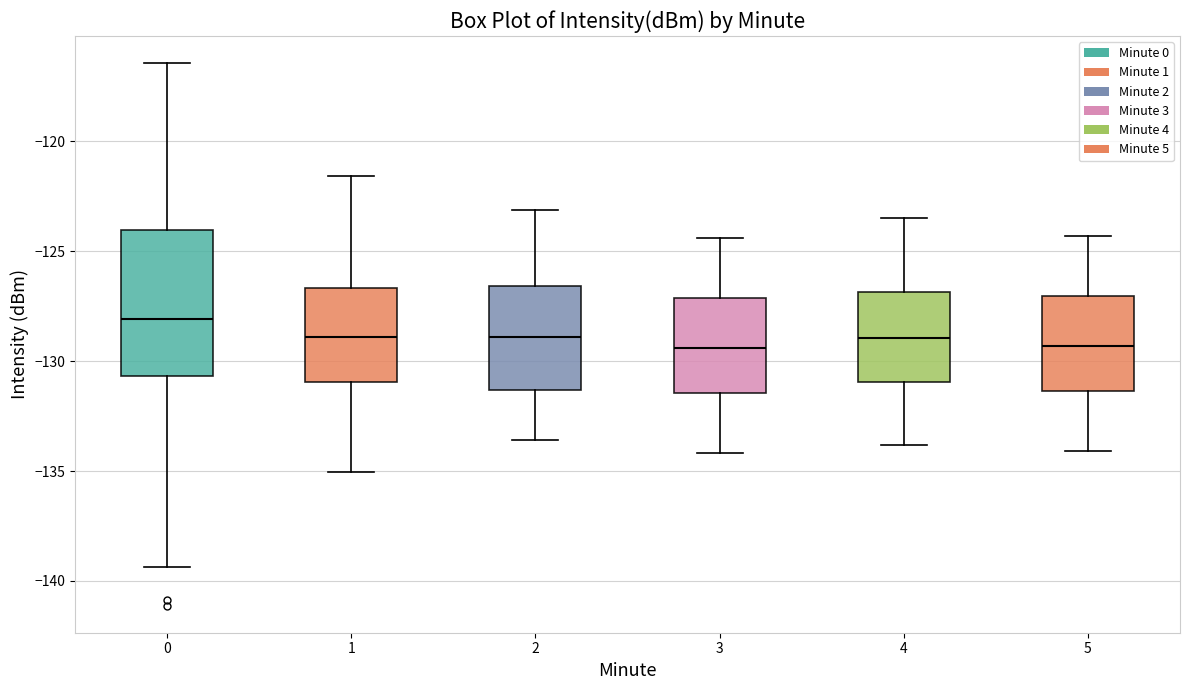

Which box has the highest median line?

0